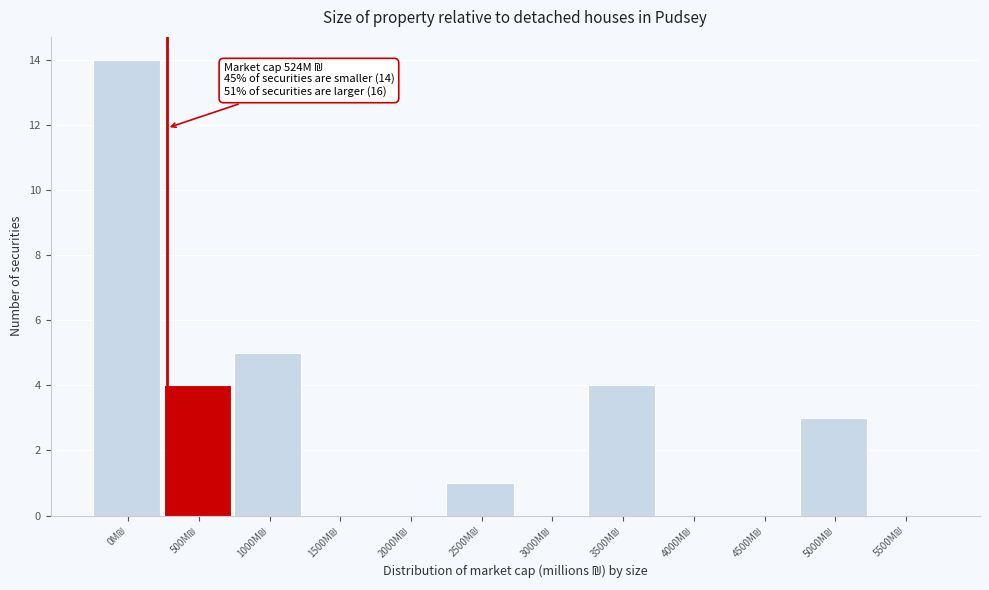

What is the sum of all values?

31